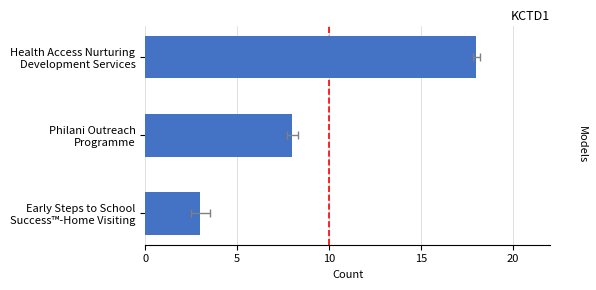

Is it true that the value at Health Access Nurturing Development Services is 18?

True